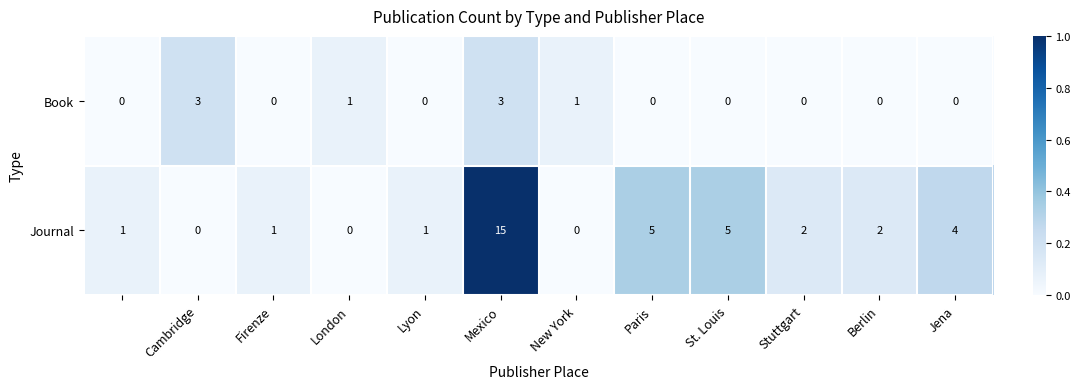

Which series has the widest spread of values?

Journal